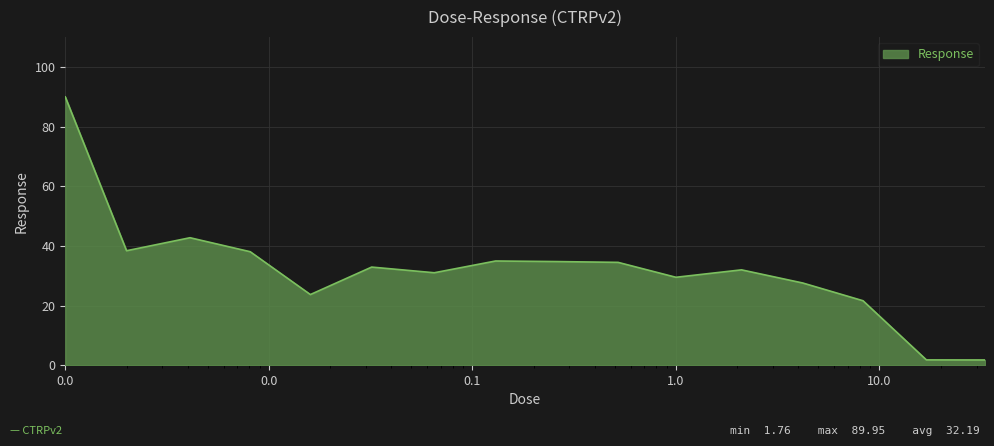

What is the minimum value shown in the chart?

1.8